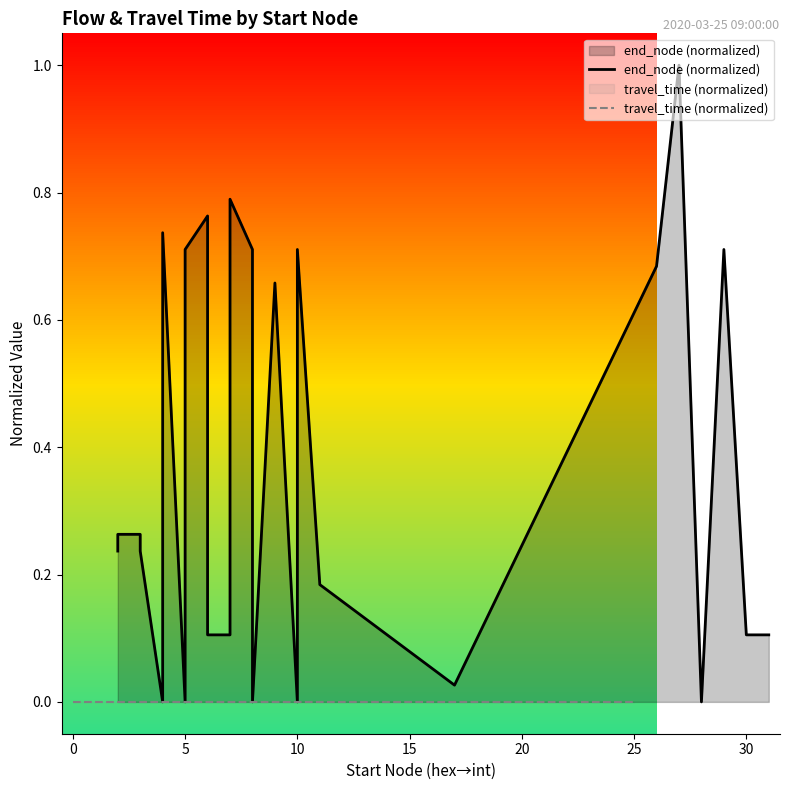

The value of end_node (normalized) at 10 is 0.1. True or false?

False